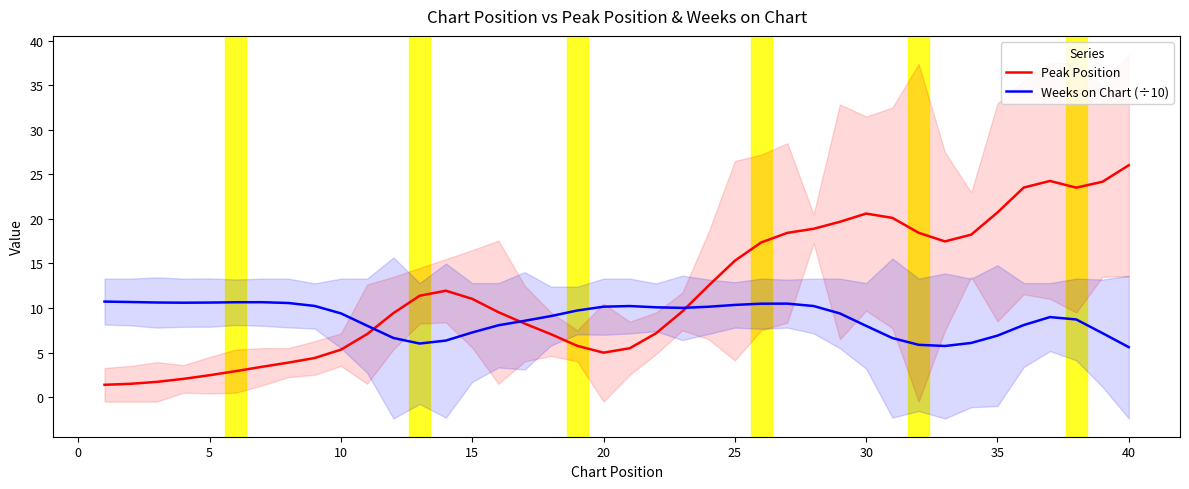

What is the highest value of the Weeks on Chart (÷10) series?

10.7